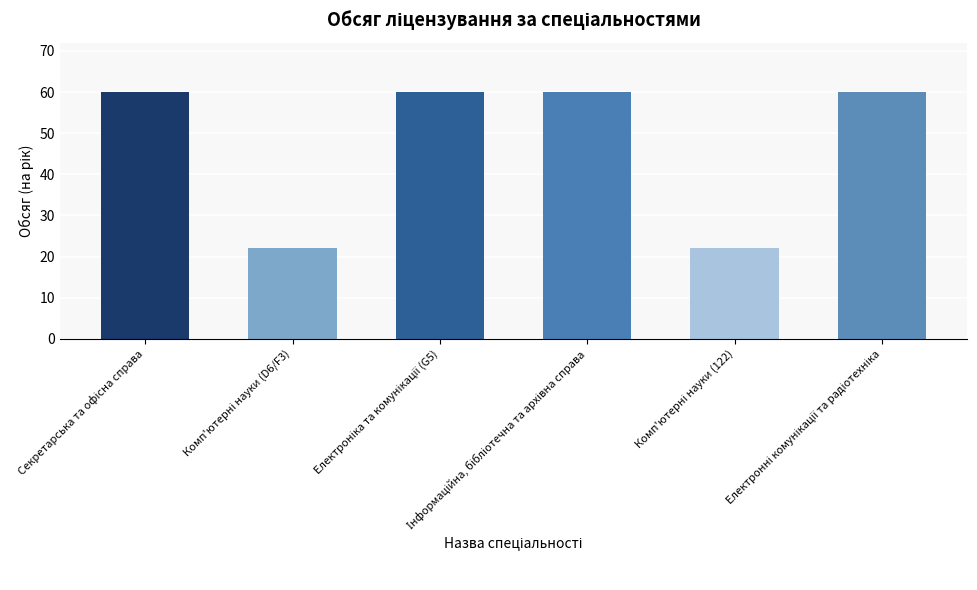

What is the value of the 4th bar from the left?

60